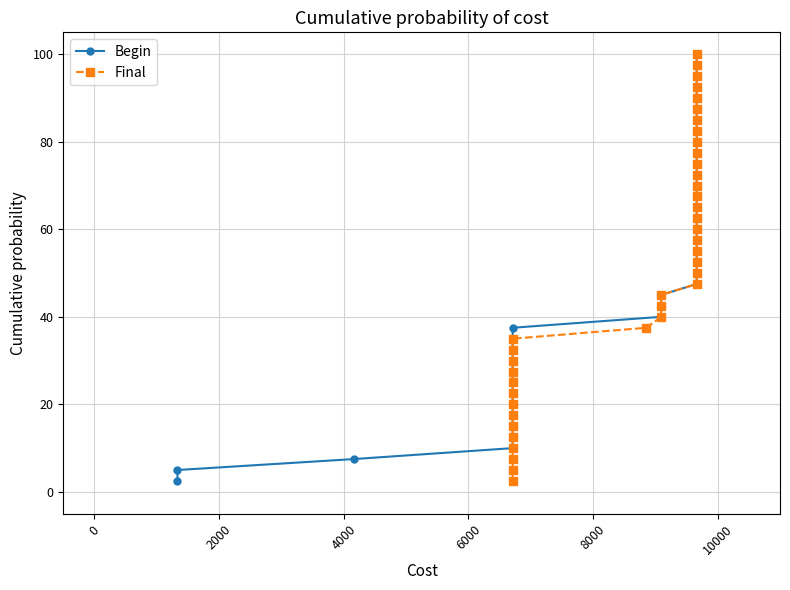

True or false: Begin and Final cross at least once.

False